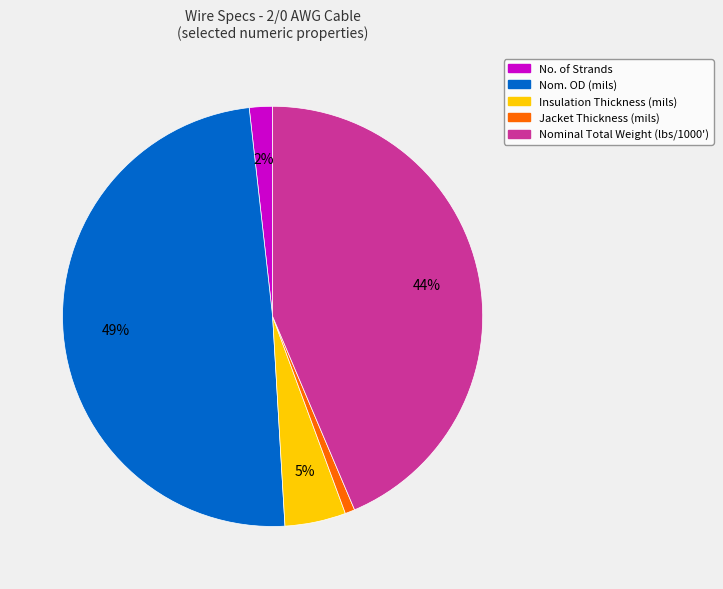

The Insulation Thickness (mils) slice represents 5% of the pie. True or false?

True